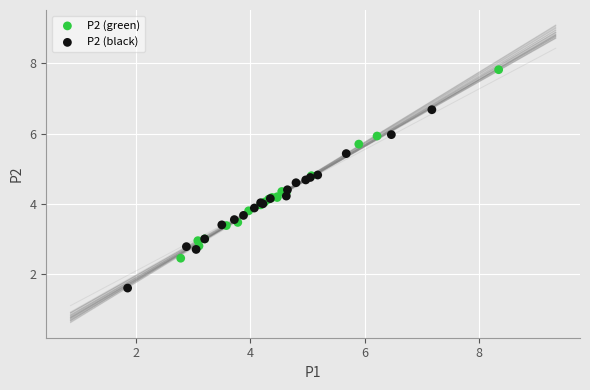

Which series reaches the maximum Y coordinate?

P2 (green)